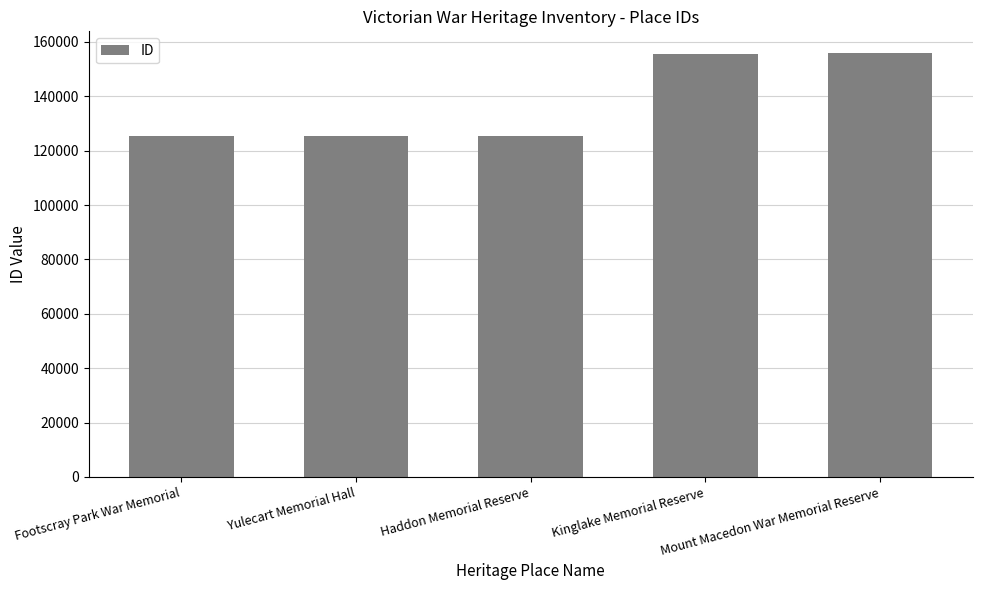

What is the value of the 2nd bar from the left?

125523